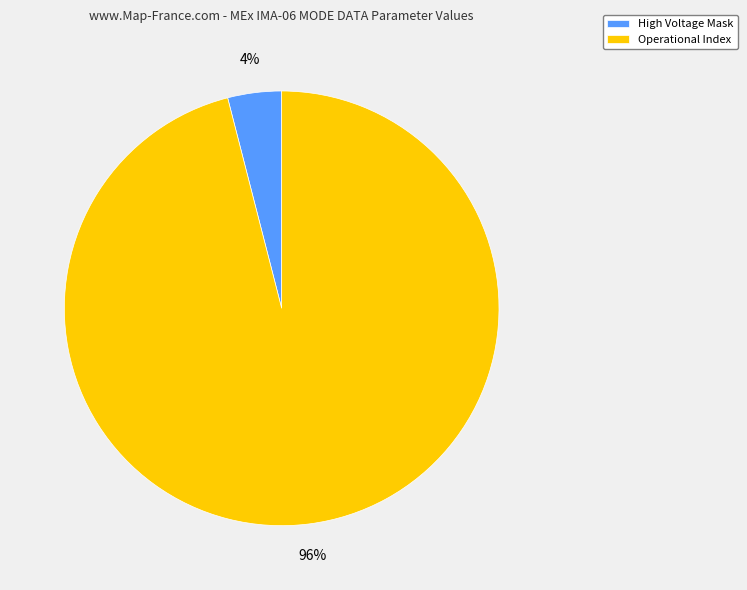

Rank the categories by value from lowest to highest.

High Voltage Mask, Operational Index